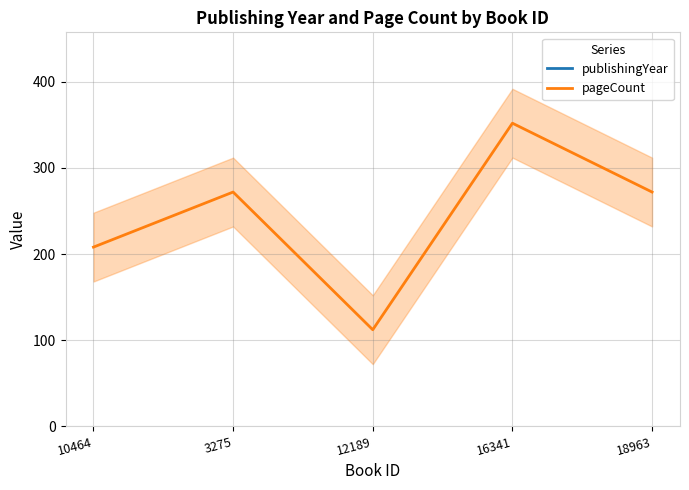

What is the spread (max minus min) of values at 10464?

1807